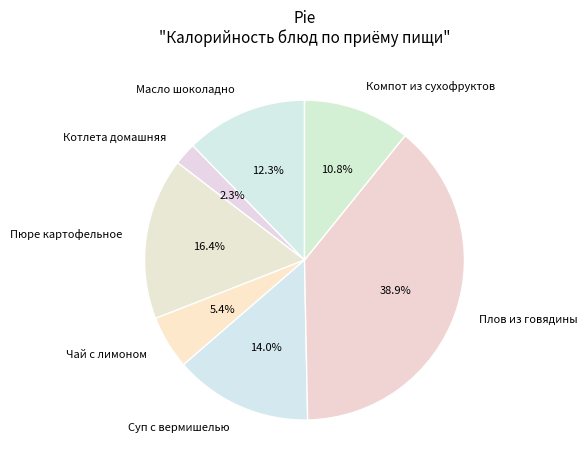

Approximately how many times larger is the value at Пюре картофельное compared to Чай с лимоном?

3.0